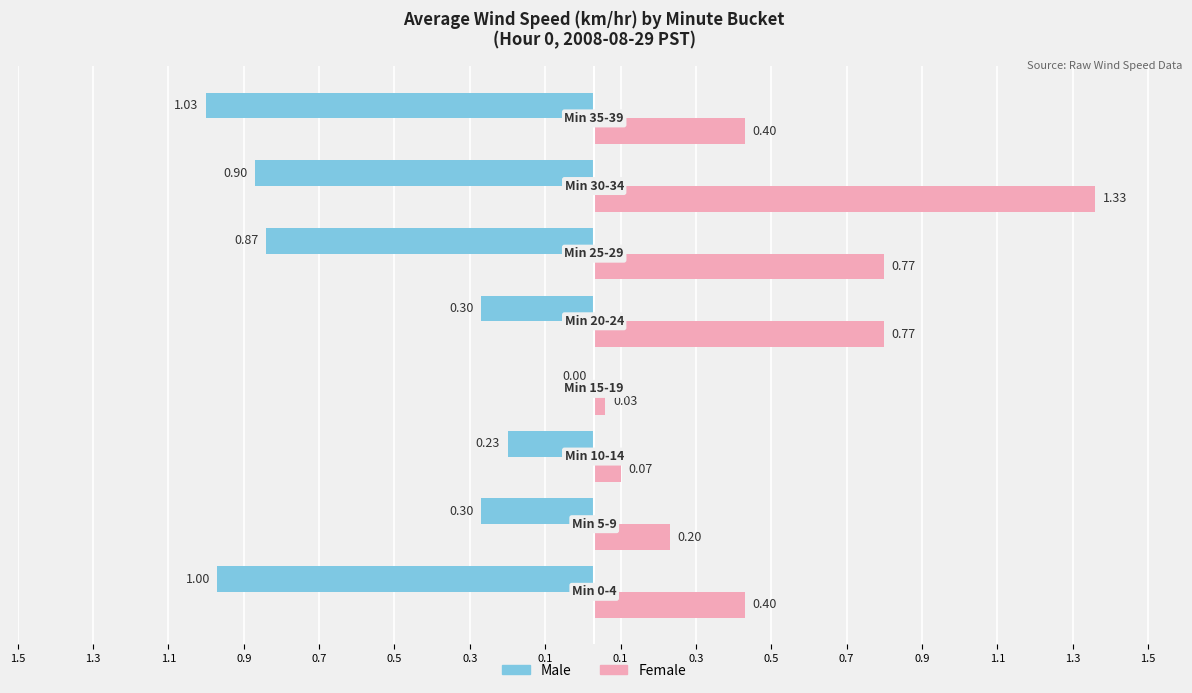

What are all the series names shown in the legend?

Male, Female